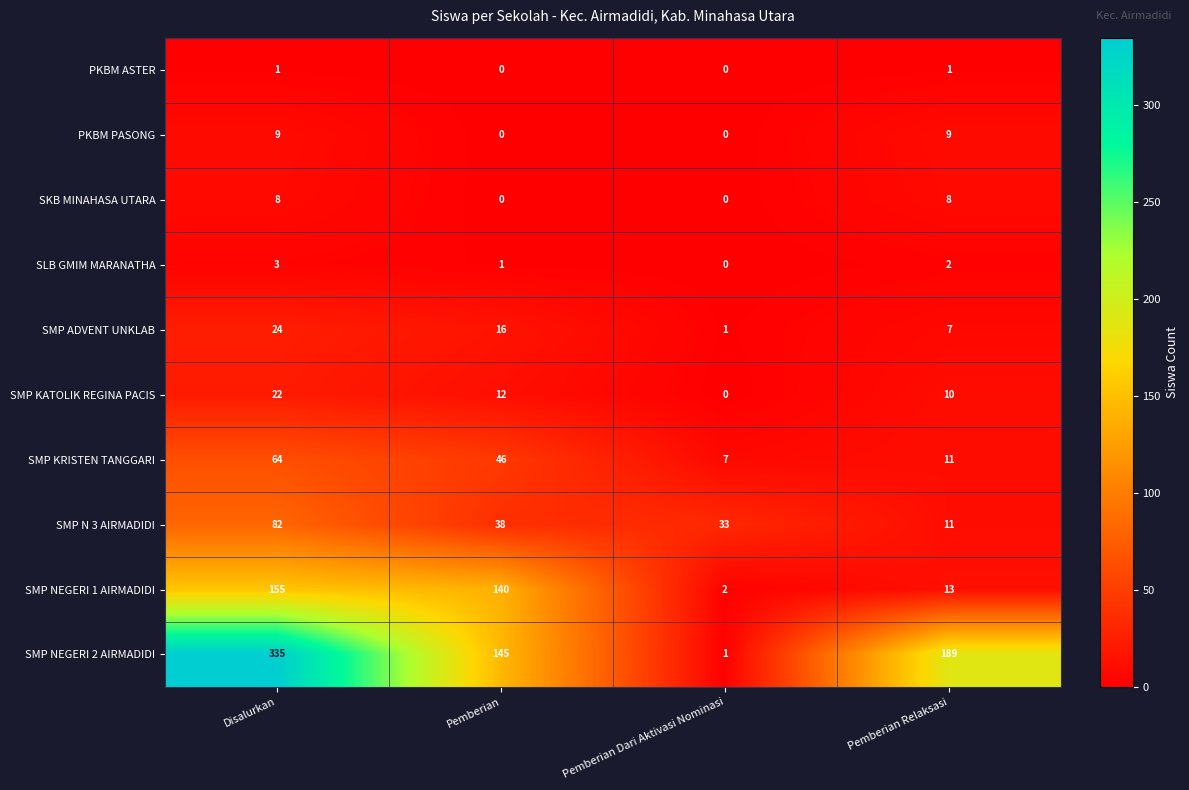

How many values in the PKBM ASTER series are below 1?

2